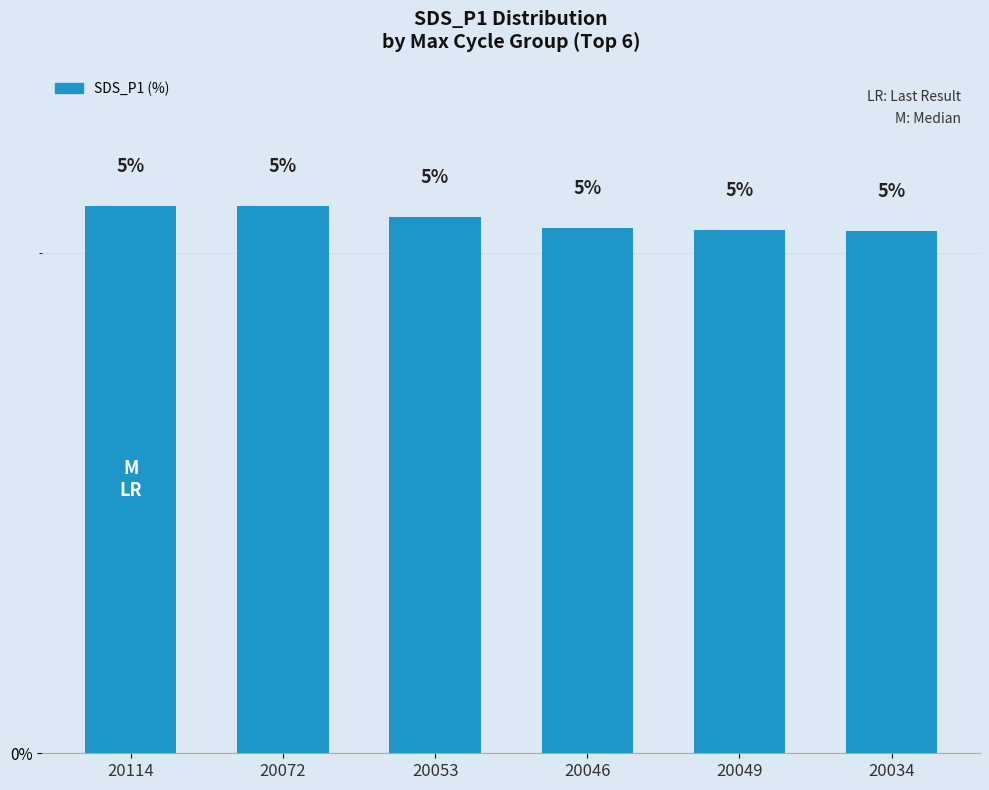

What is the ratio of the value at 20053 to the value at 20046?

1.0